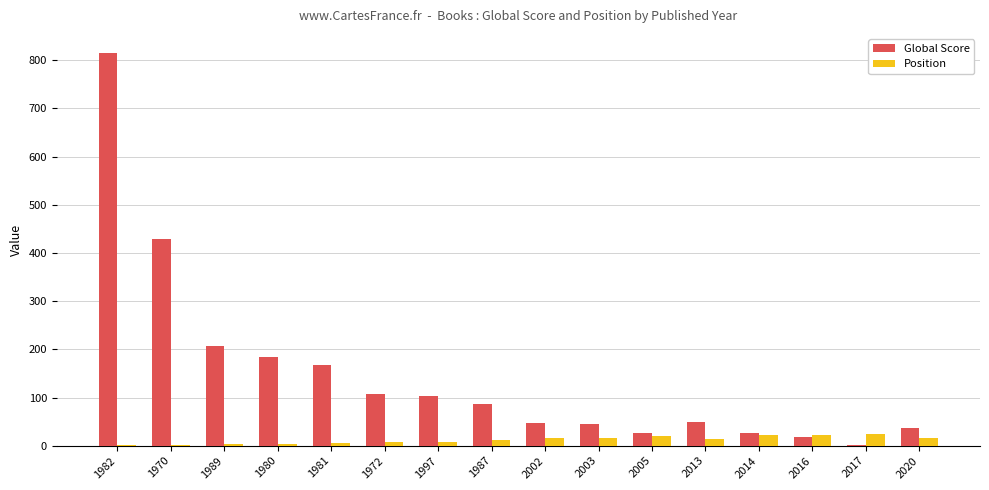

The Position series shows 2 at 1970. True or false?

True